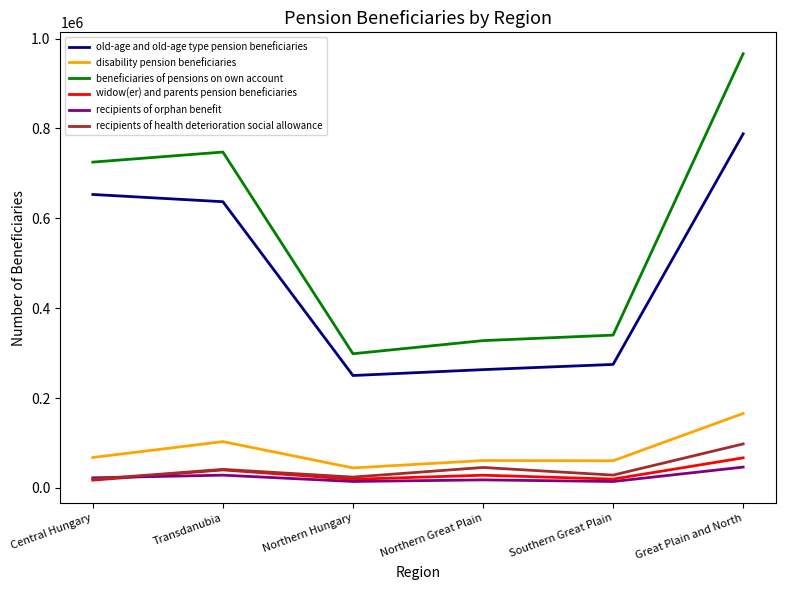

How many categories are shown in the chart?

6